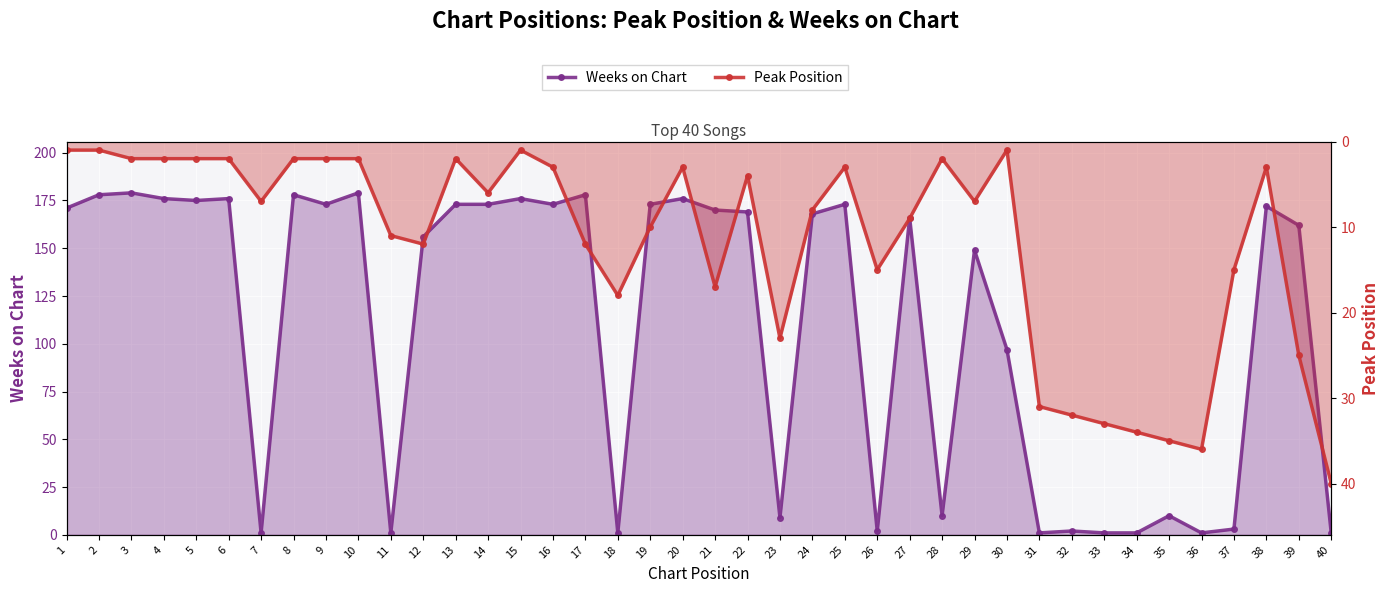

True or false: Weeks on Chart and Peak Position cross at least once.

True